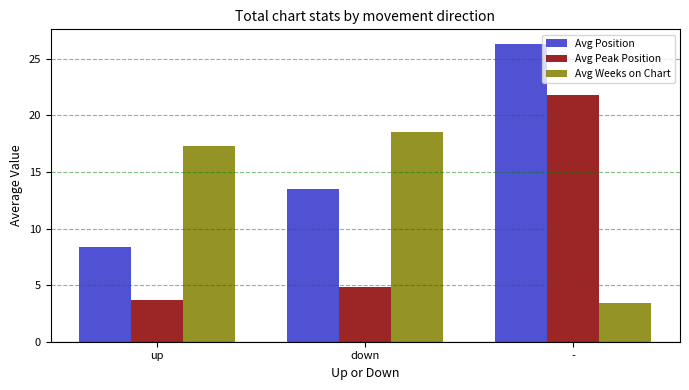

What is the label of the 2nd bar from the right?

down